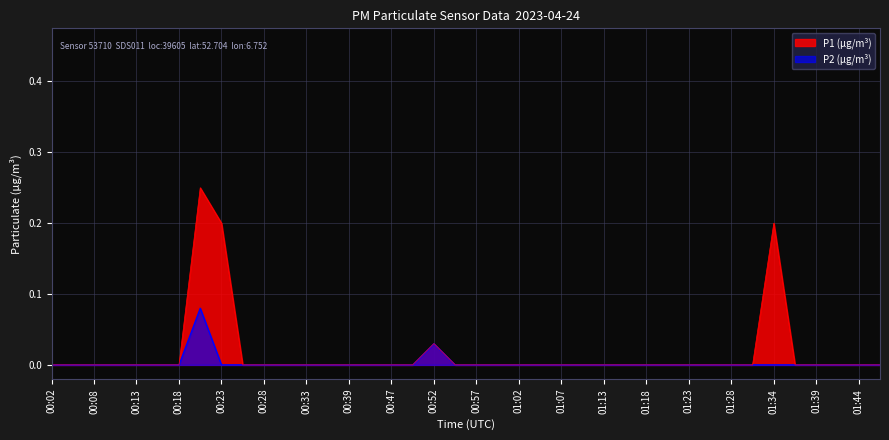

How many lines are shown in the chart?

2